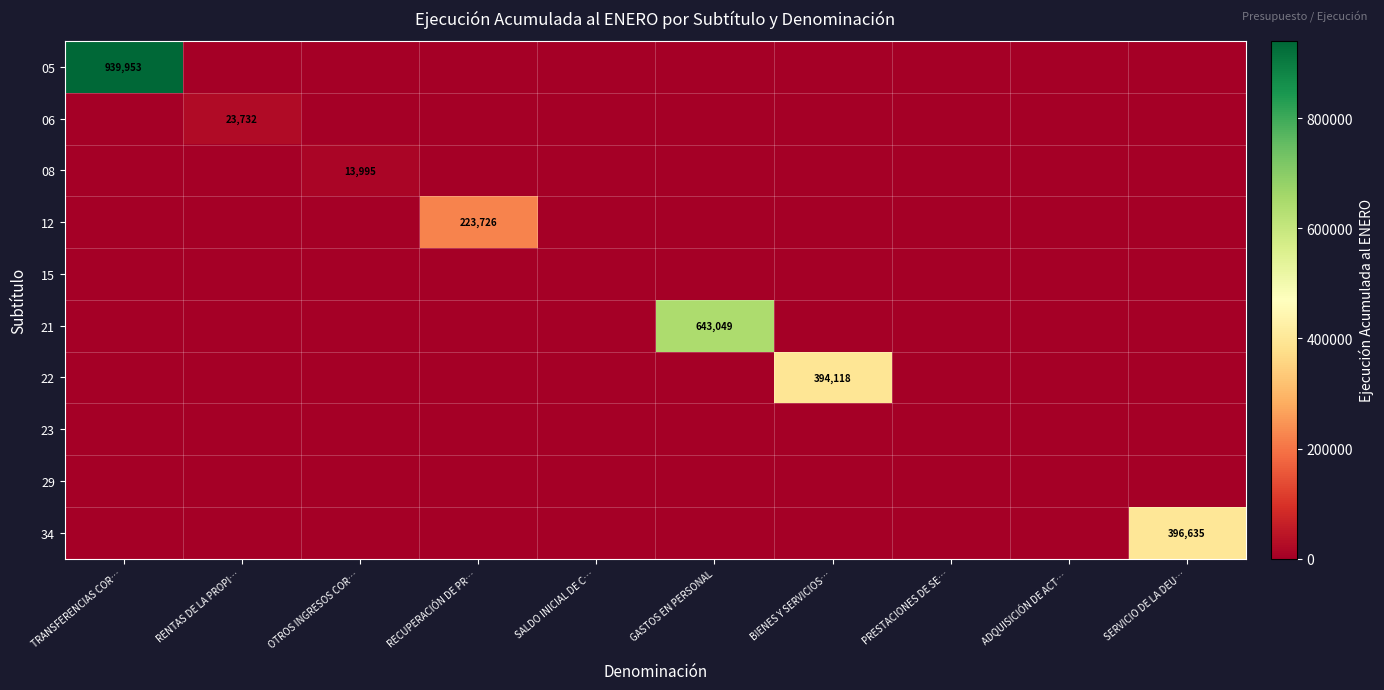

Which has a higher value, ADQUISICIÓN DE ACT… or SALDO INICIAL DE C…?

ADQUISICIÓN DE ACT…